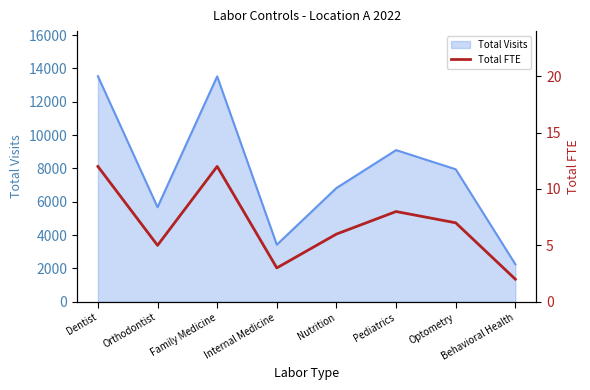

At which category does the data reach its first local peak?

Family Medicine